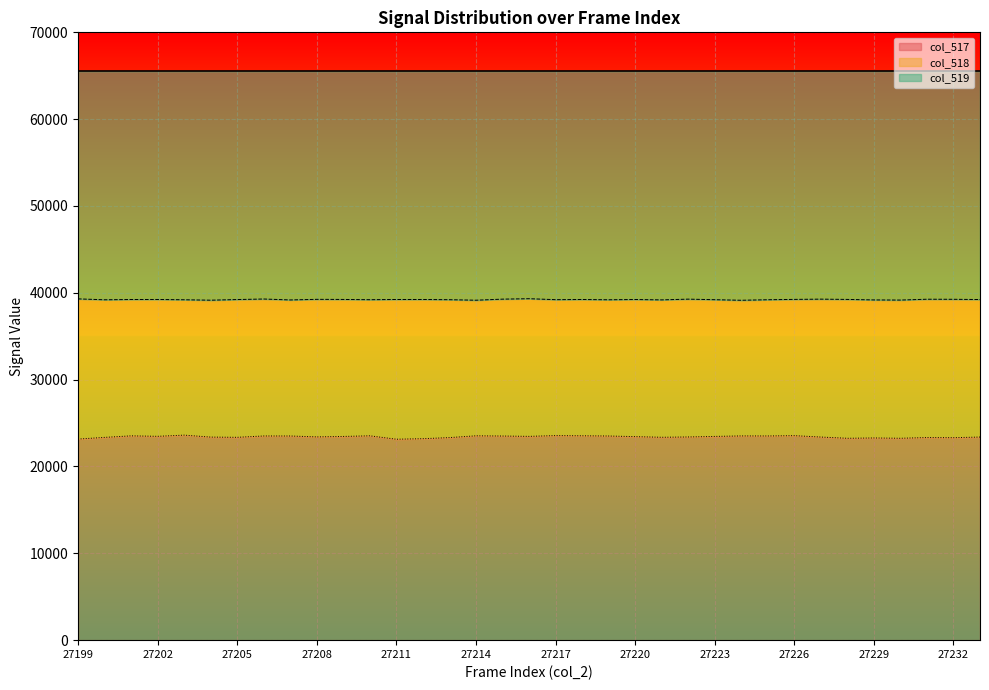

At which category does col_517 reach its first local peak?

27201